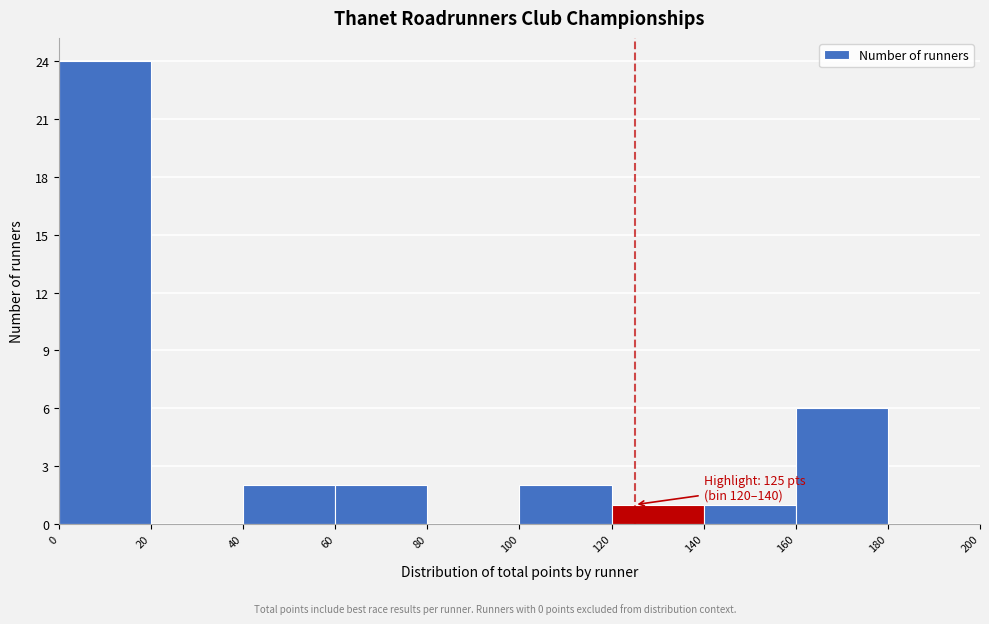

Over which range of the x-axis is the bar tallest?

0 to 20